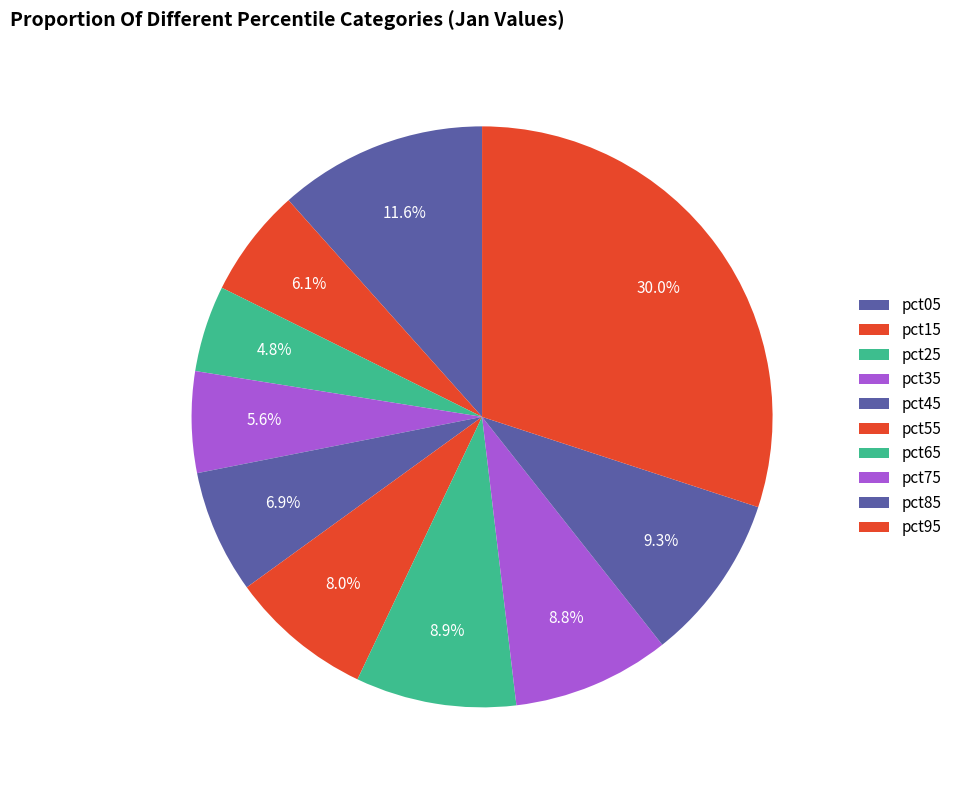

How many segments does this pie chart have?

10